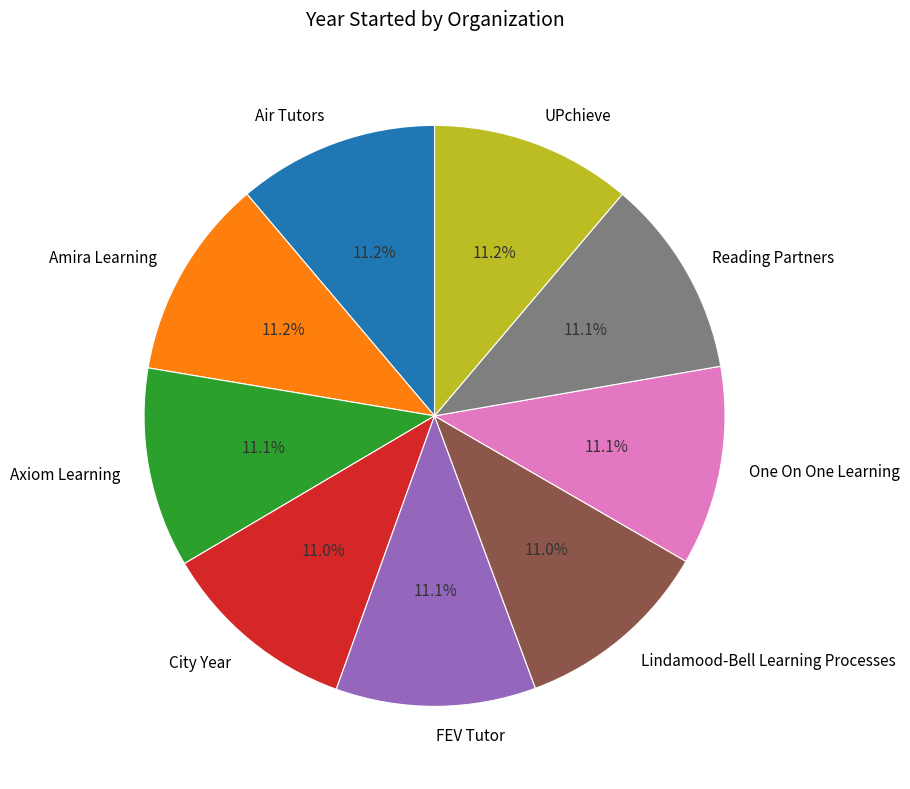

To the nearest percent, what portion does UPchieve represent?

11%